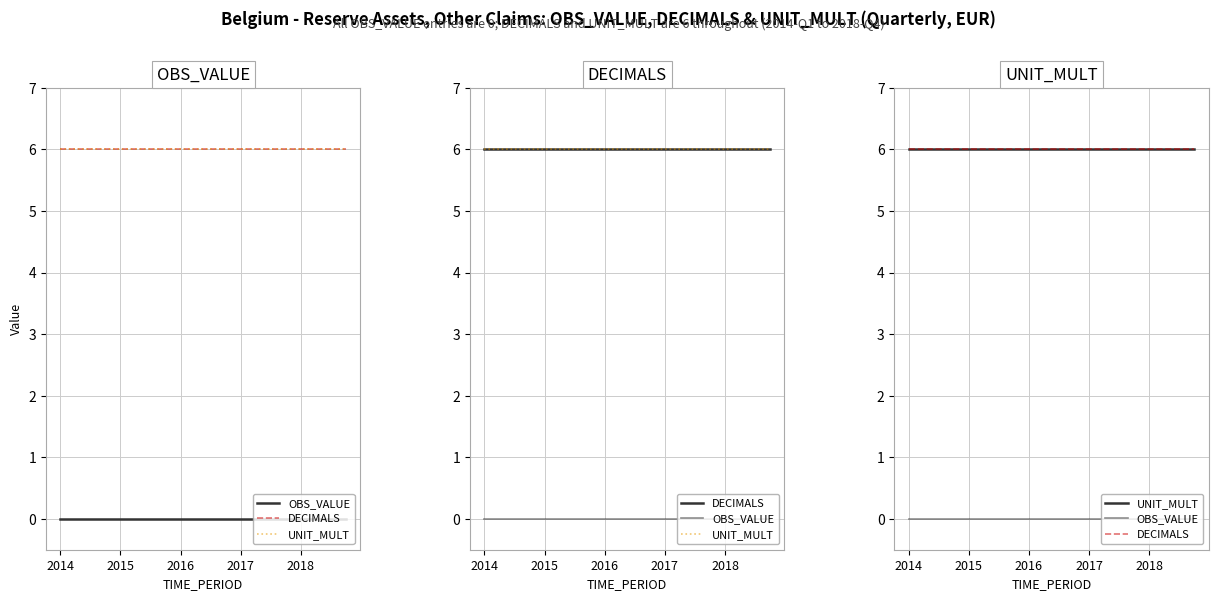

What is the average value of the DECIMALS series?

6